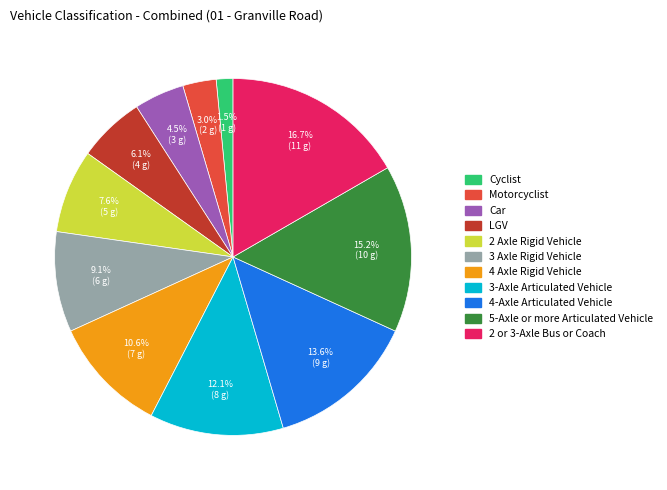

Does any single category account for the majority?

No